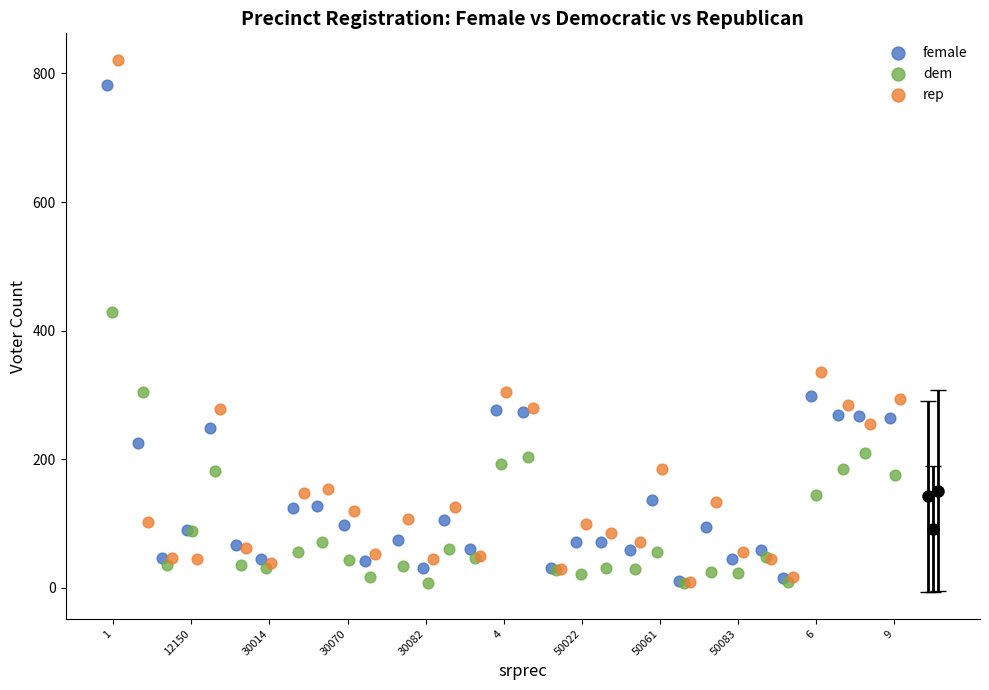

Which series reaches the maximum Y coordinate?

rep